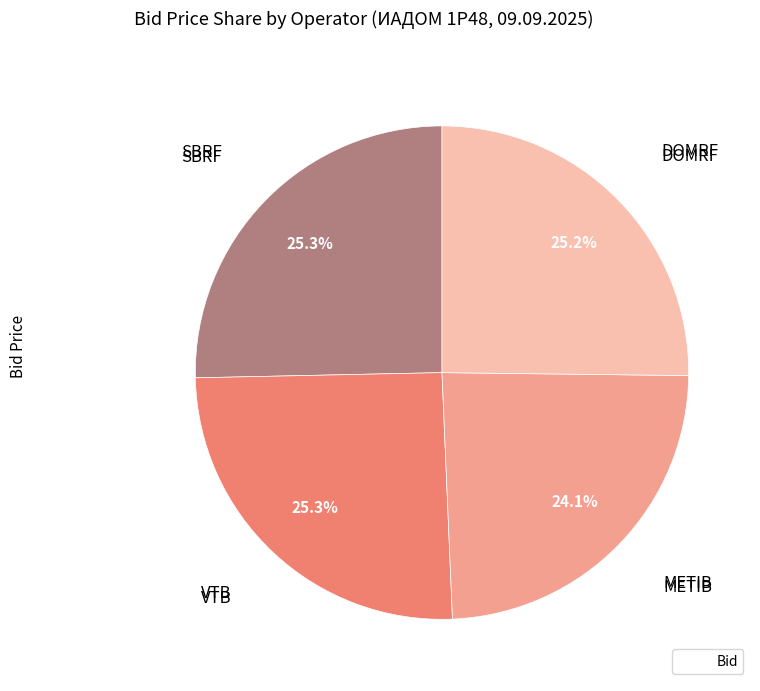

Is there any slice that represents more than half of the pie?

No